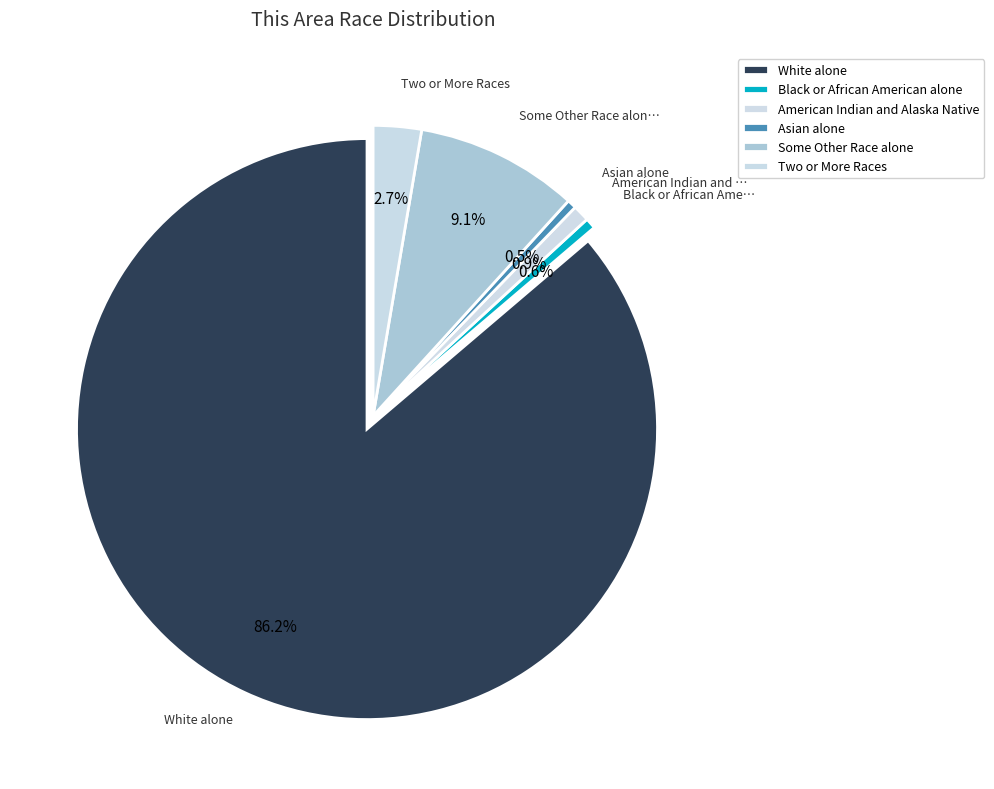

Which slice represents more than half of the pie?

White alone